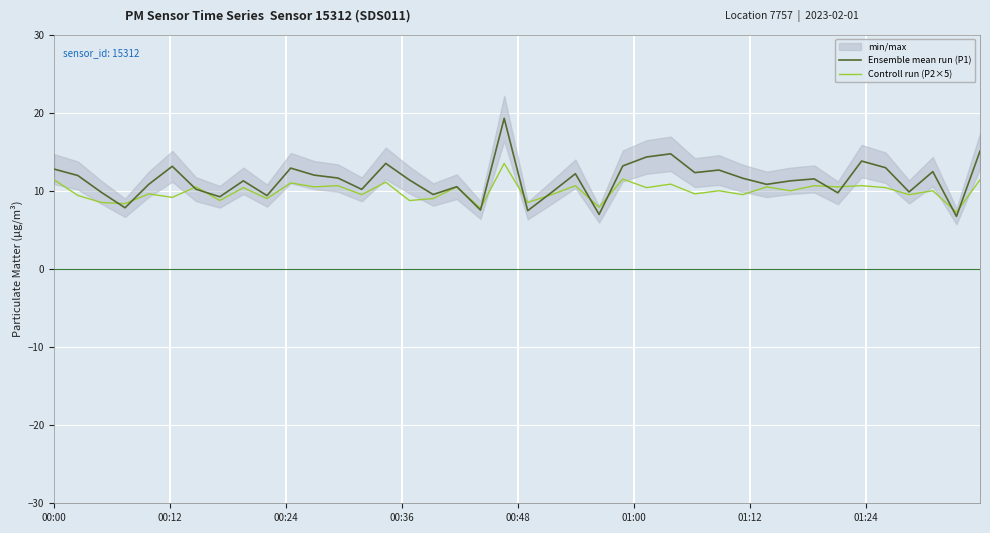

What is the difference between the maximum and minimum values in the Ensemble mean run (P1) series?

12.6